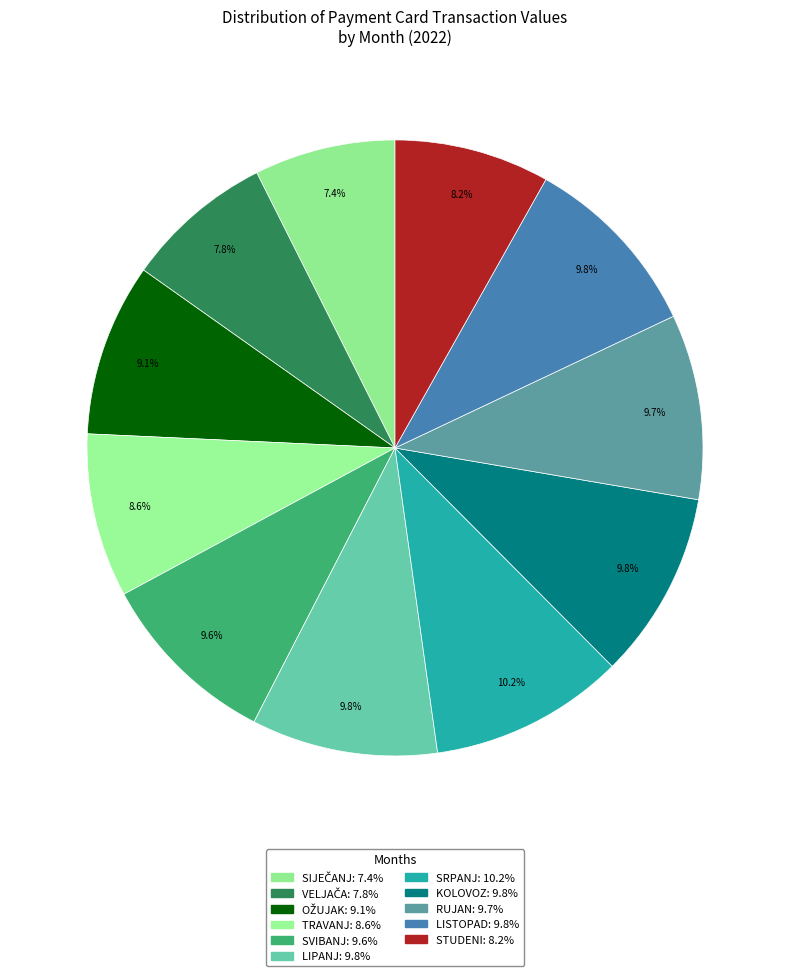

How many segments does this pie chart have?

11